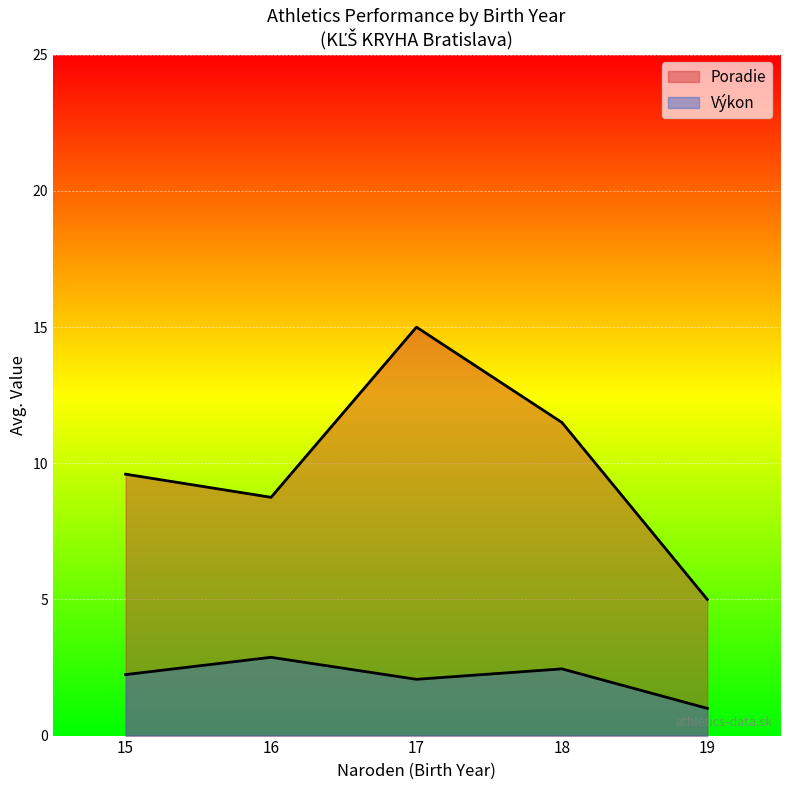

At which label does Výkon first exceed 2?

15